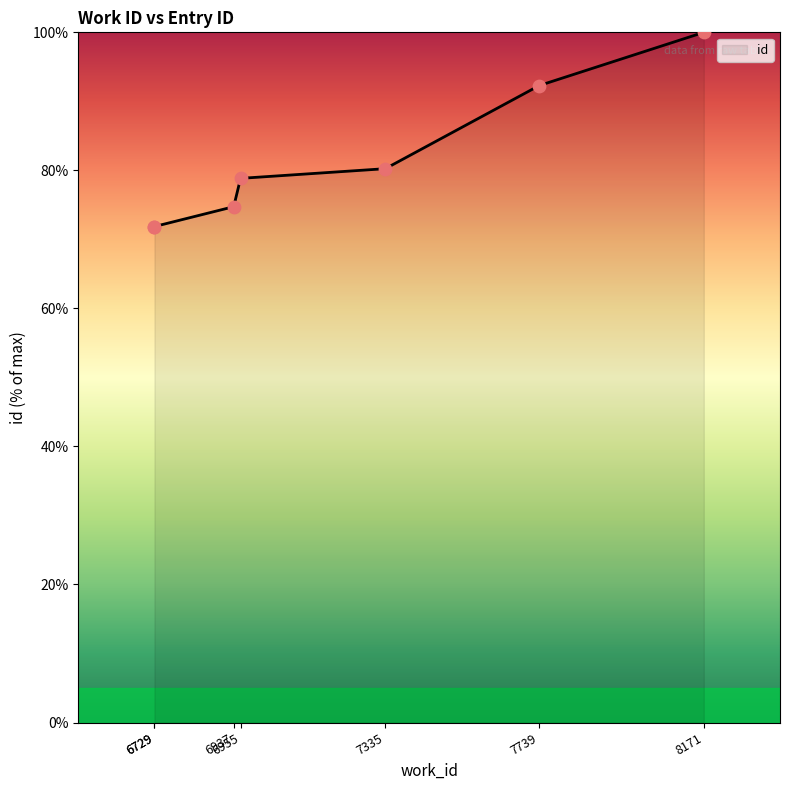

Which has a higher value, 7335 or 6729?

7335